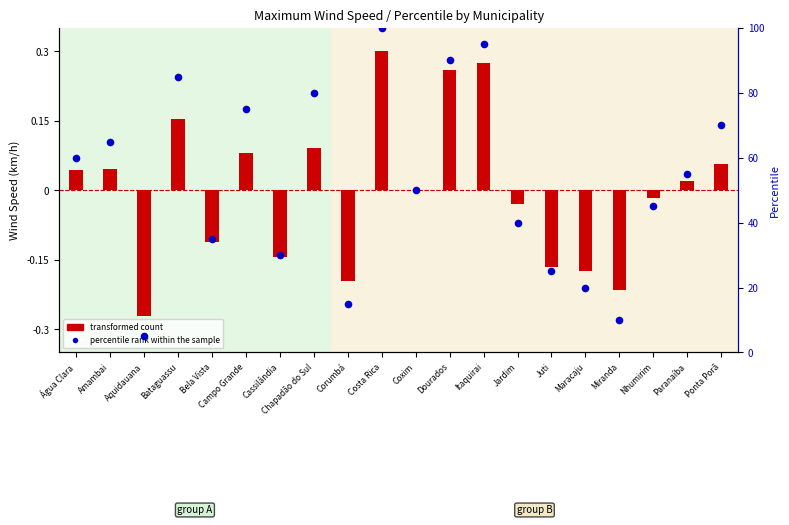

At how many categories does at least one series exceed 90?

2